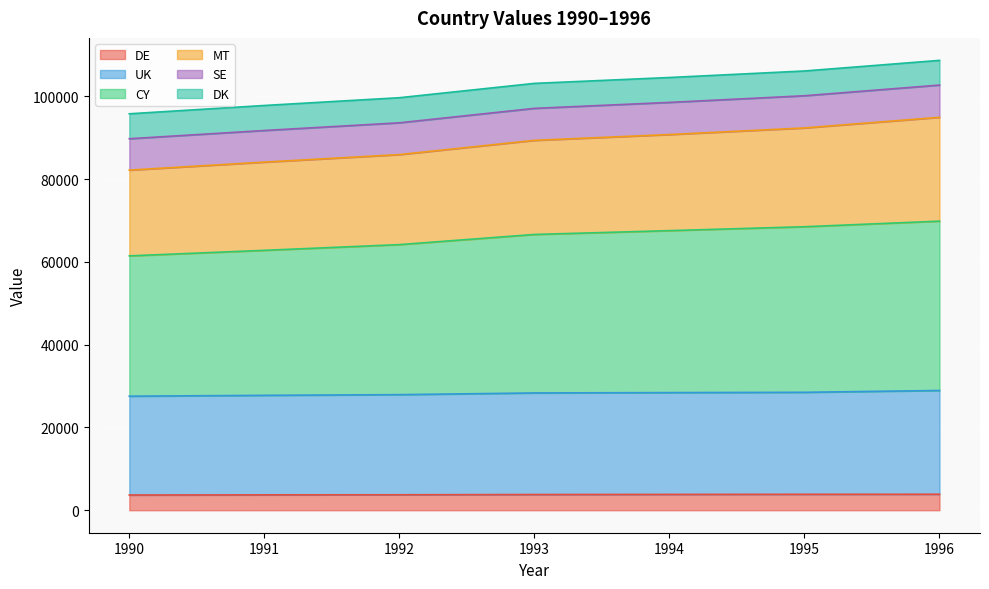

What is the minimum value for DE?

3678